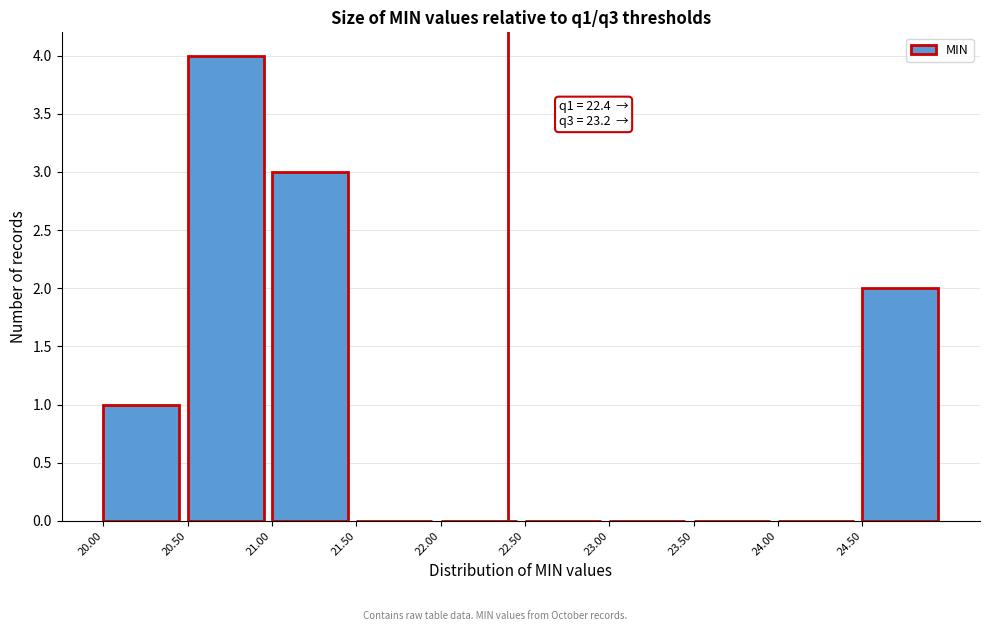

Over which range of the x-axis is the bar tallest?

20.5 to 21.0